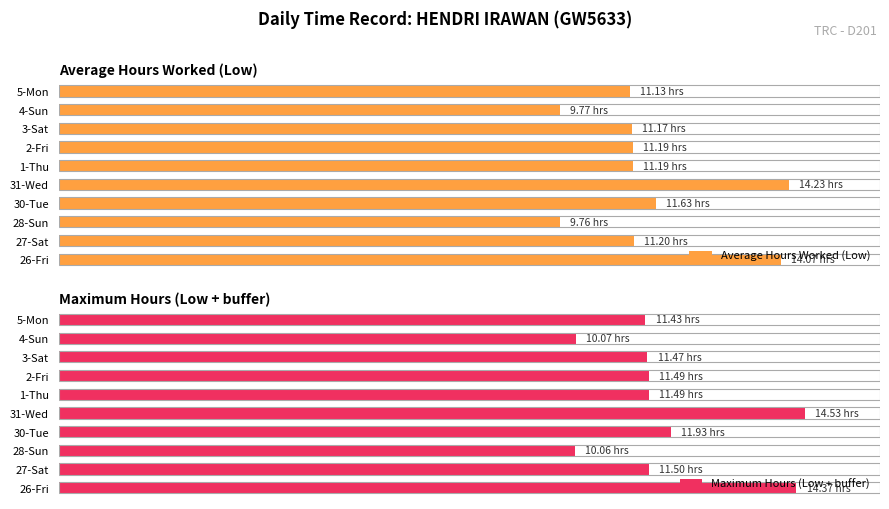

What is the maximum value for Average Hours Worked (Low)?

14.2